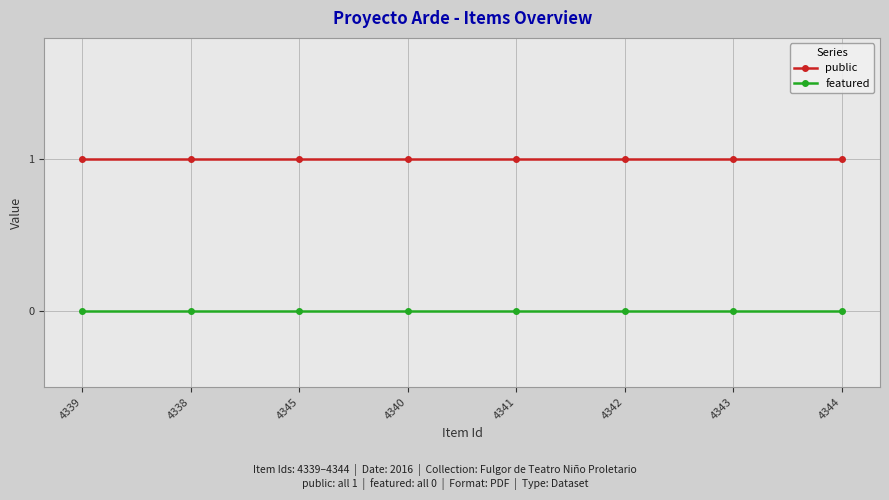

What are all the series names shown in the legend?

public, featured